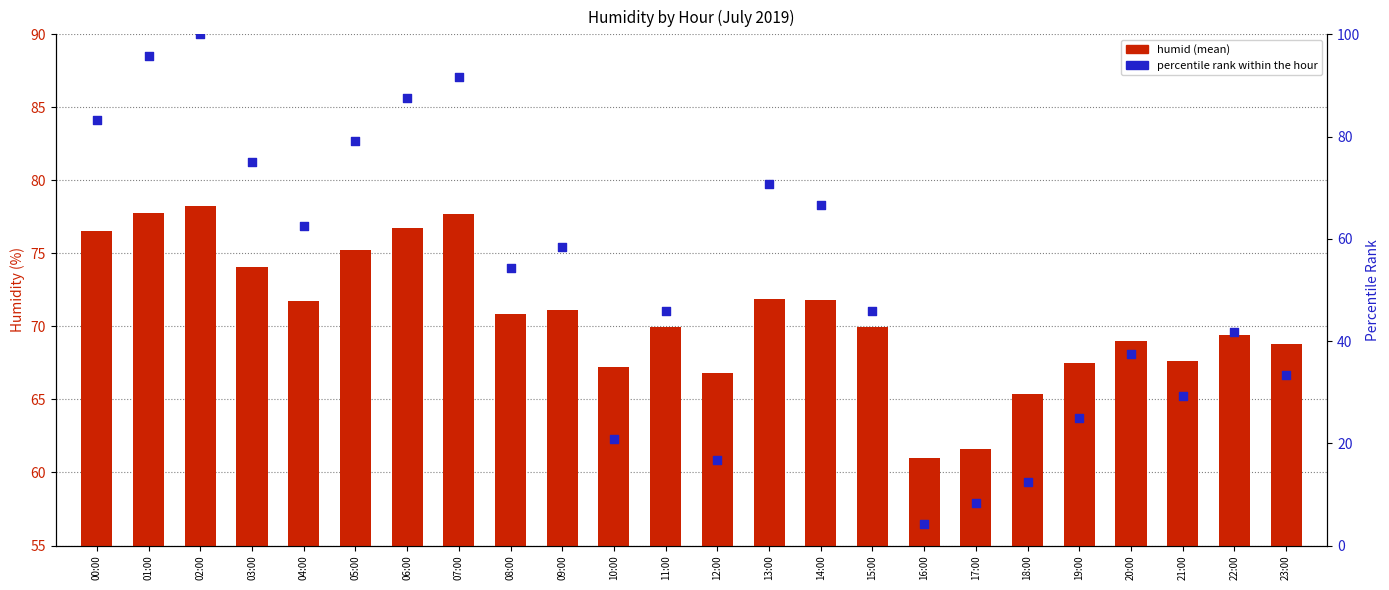

What is the total value across all series at 19:00?

92.5